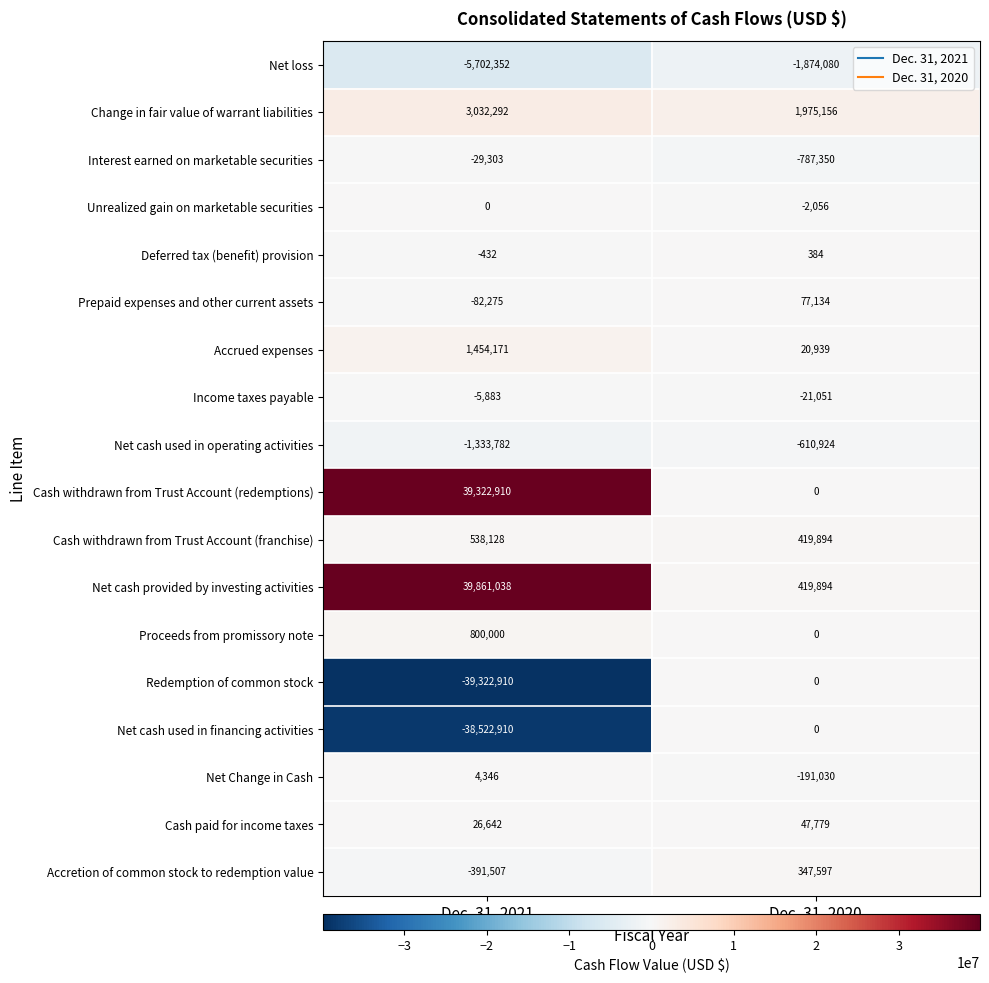

At which label is Accretion of common stock to redemption value closest to -21955?

Dec. 31, 2021